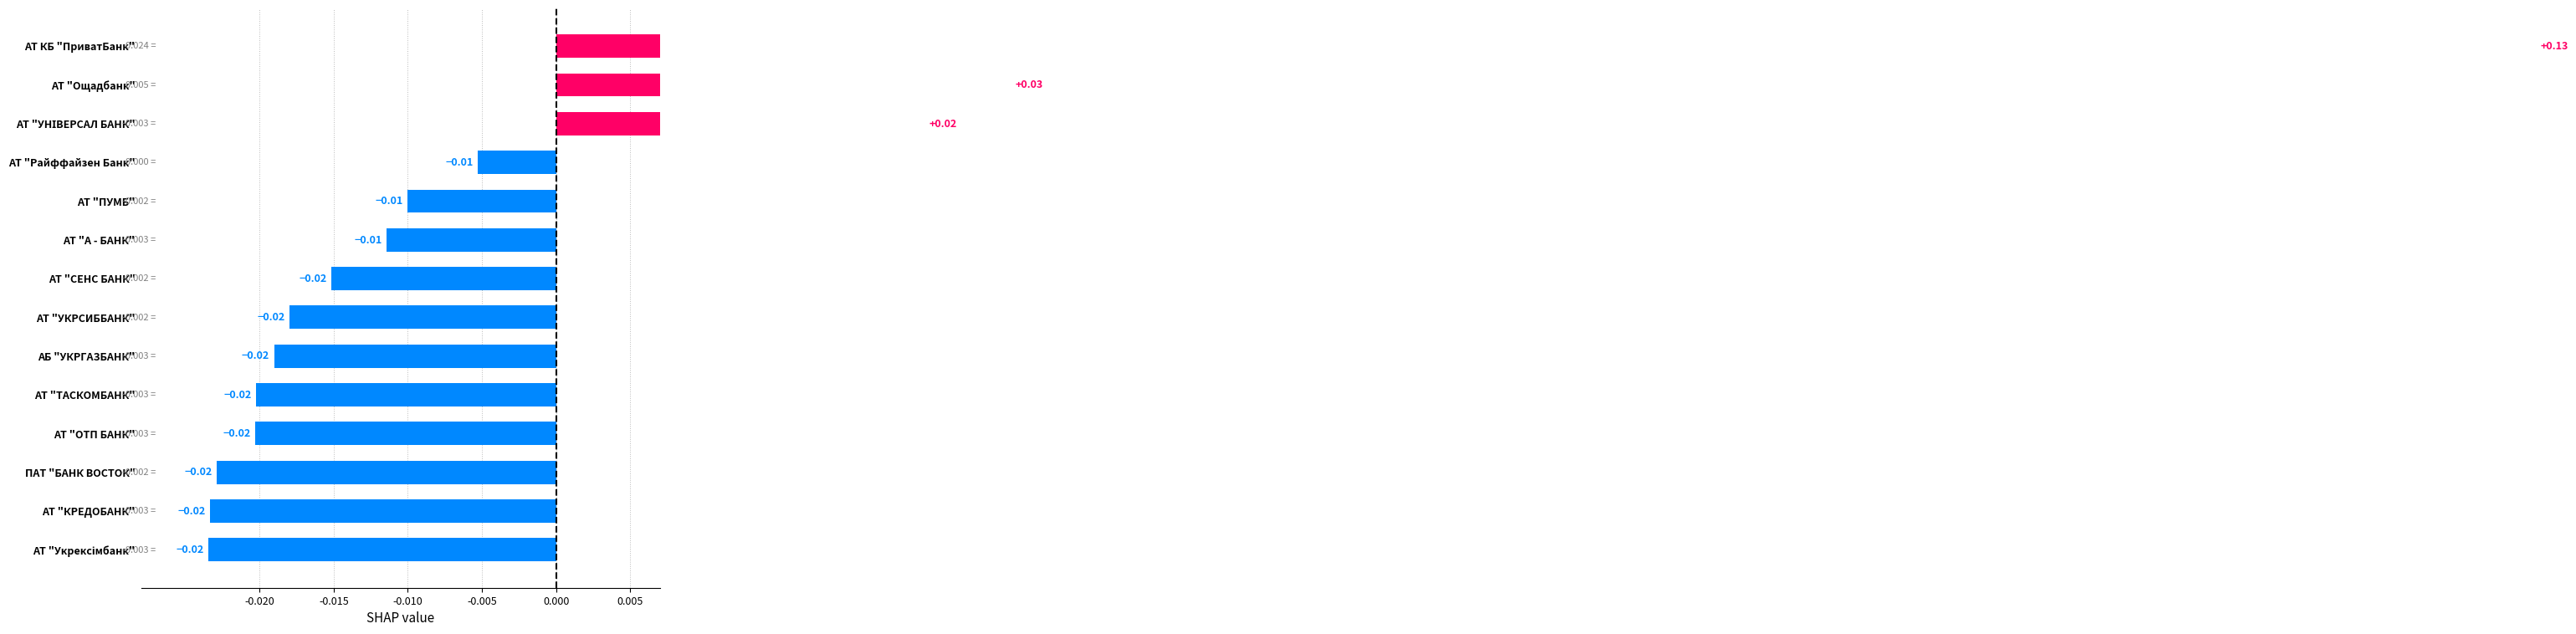

What is the difference between the maximum and second lowest values?

0.2